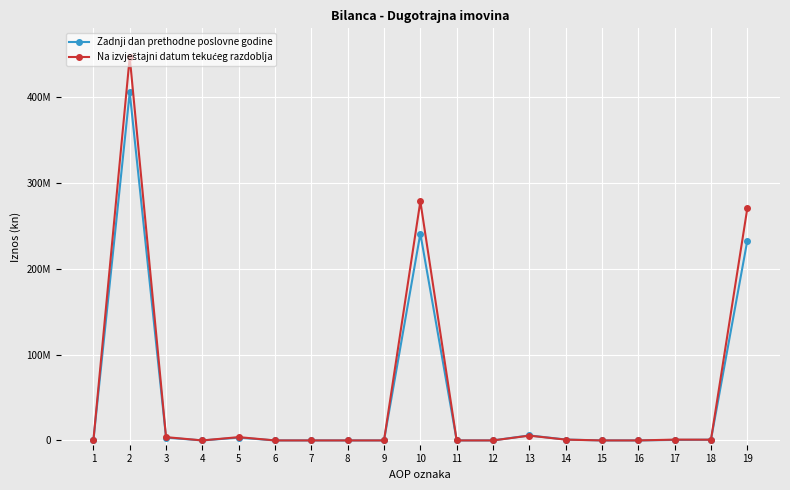

Does the chart have visible grid lines?

Yes